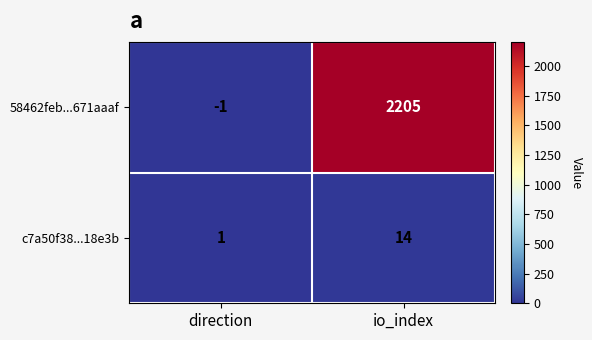

Rank the series at direction from lowest to highest value.

58462feb...671aaaf, c7a50f38...18e3b